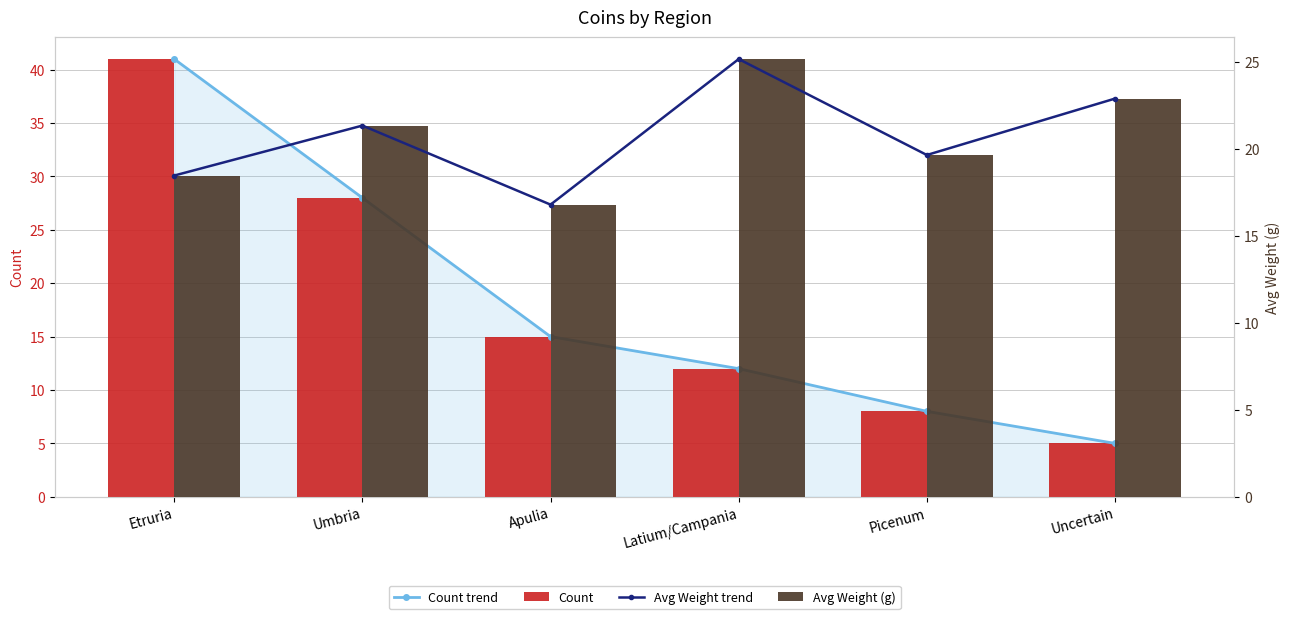

How many categories are shown in the chart?

6